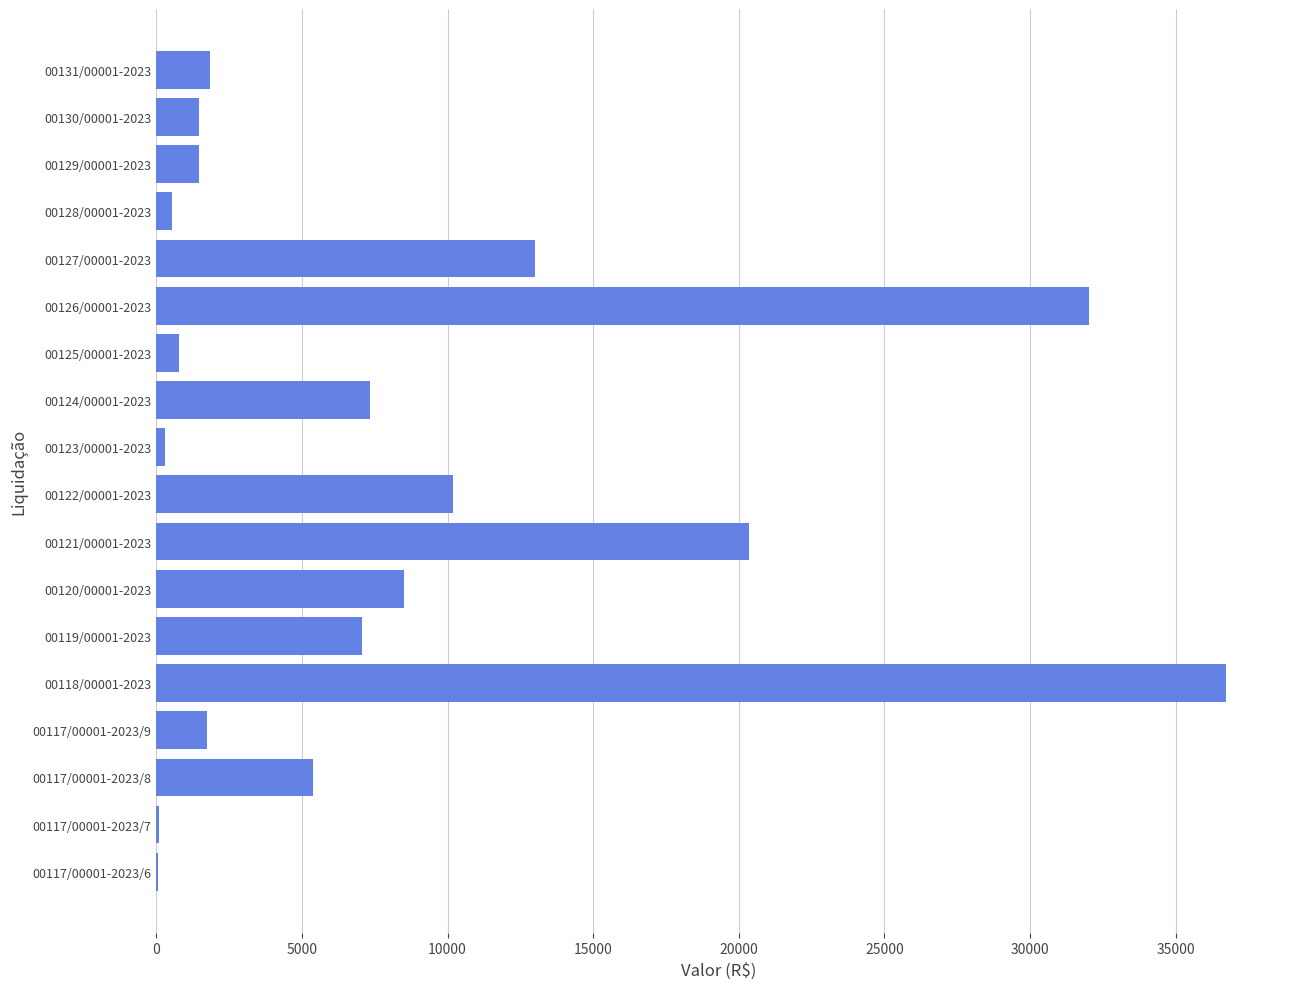

What is the maximum value shown in the chart?

36746.8